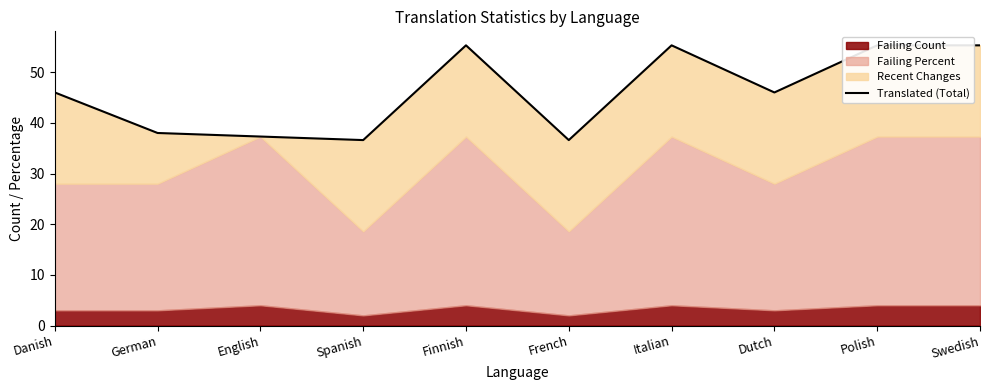

What is the approximate value at German?

38.0